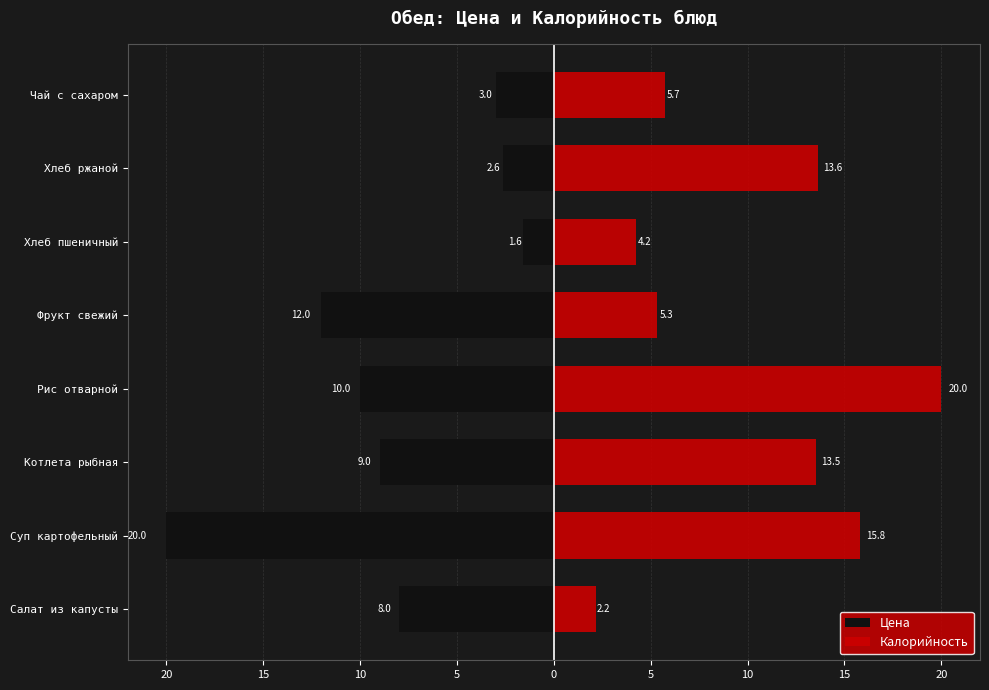

The Цена series shows -20.0 at Суп картофельный. True or false?

True